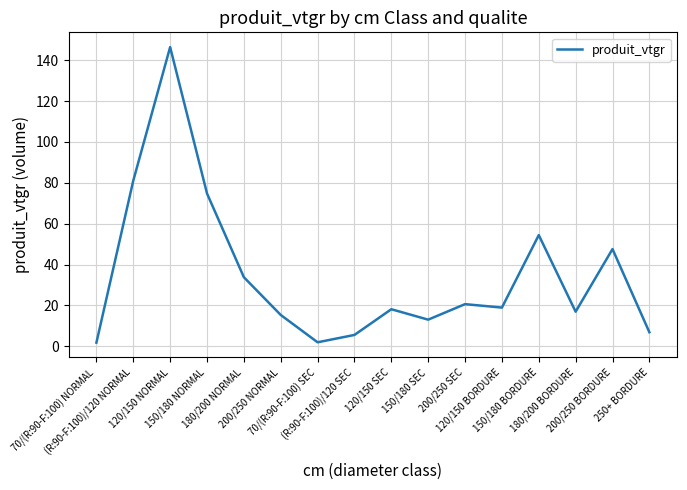

The value at 250+ BORDURE is 3.6. True or false?

False